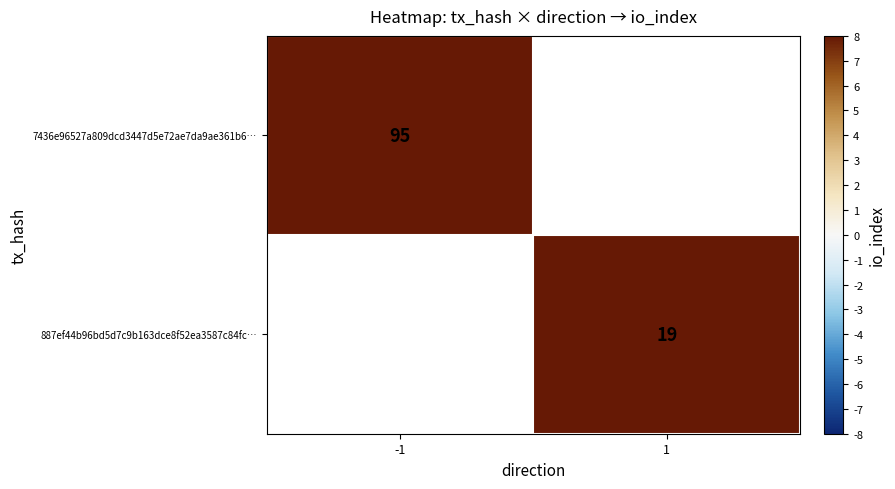

At how many categories does at least one series exceed 61?

1